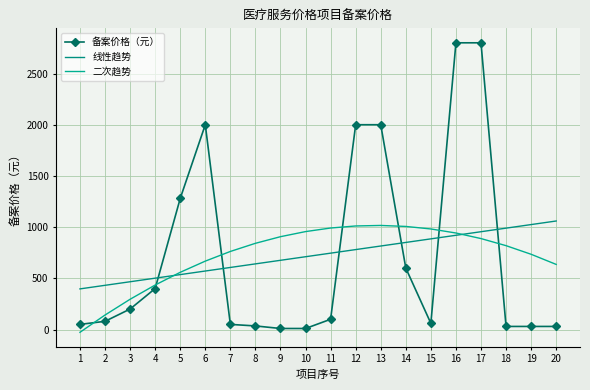

Rank the categories by 线性趋势 value from lowest to highest.

1, 2, 3, 4, 5, 6, 7, 8, 9, 10, 11, 12, 13, 14, 15, 16, 17, 18, 19, 20